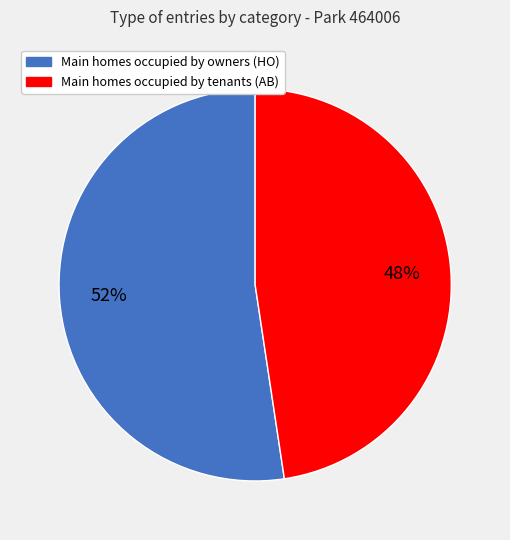

Is there a majority slice in this chart?

Yes